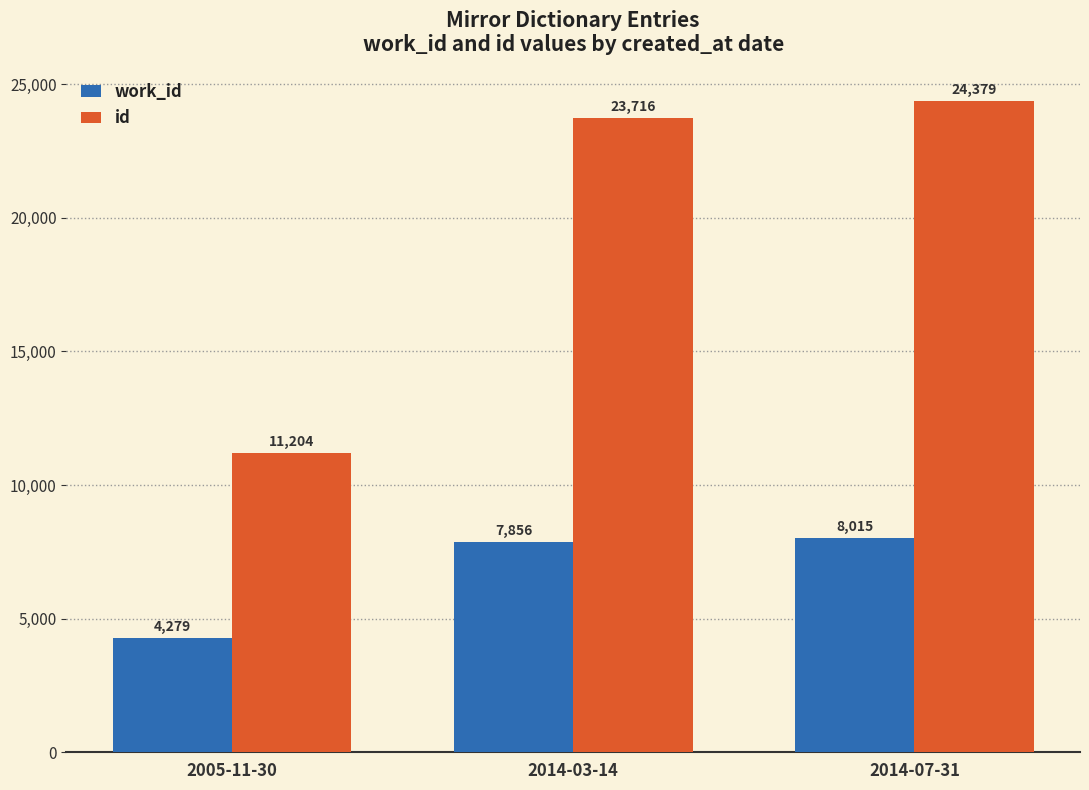

True or false: id has a value of 24379 at 2014-07-31.

True